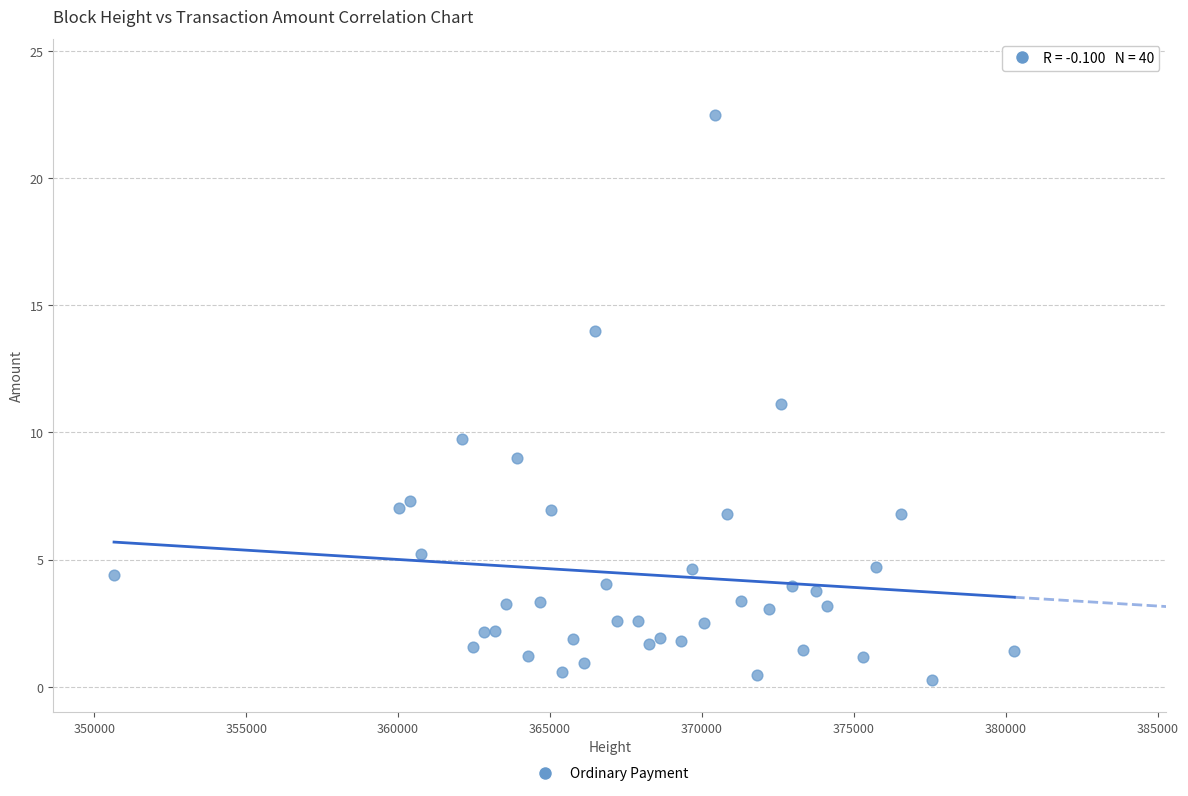

What is the range of X values (max minus min)?

29637.0